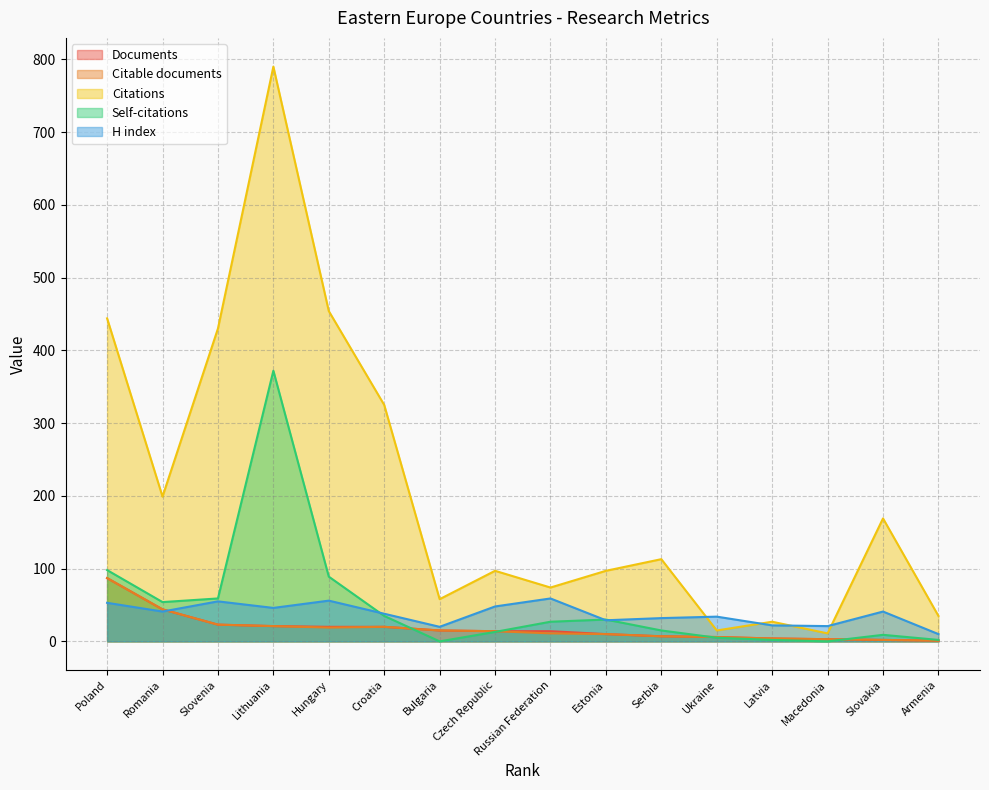

What is the maximum value for Self-citations?

372